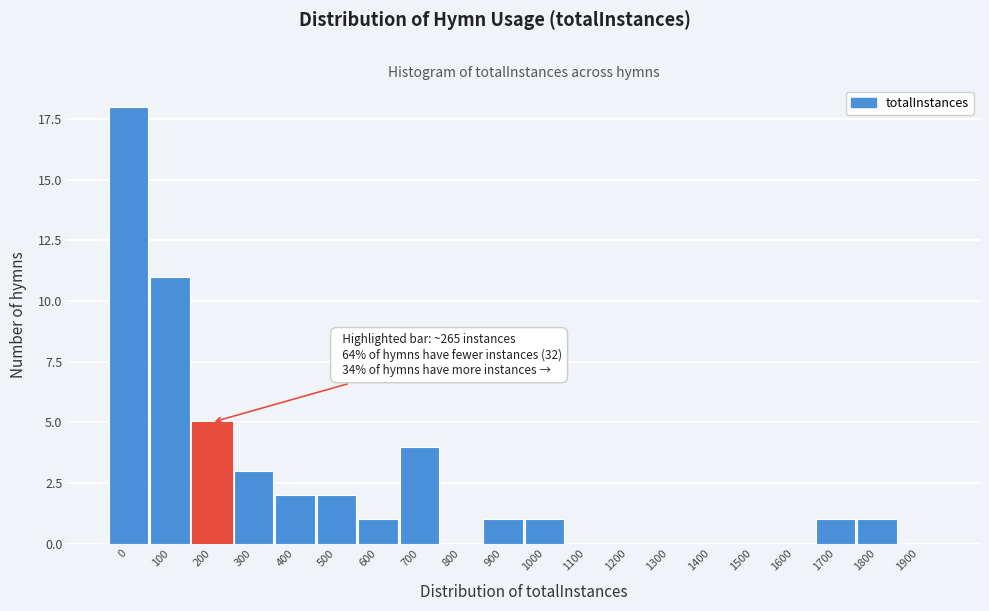

Reading left to right, extract all data points from this chart.

0=18	100=11	200=5	300=3	400=2	500=2	600=1	700=4	800=0	900=1	1000=1	1100=0	1200=0	1300=0	1400=0	1500=0	1600=0	1700=1	1800=1	1900=0